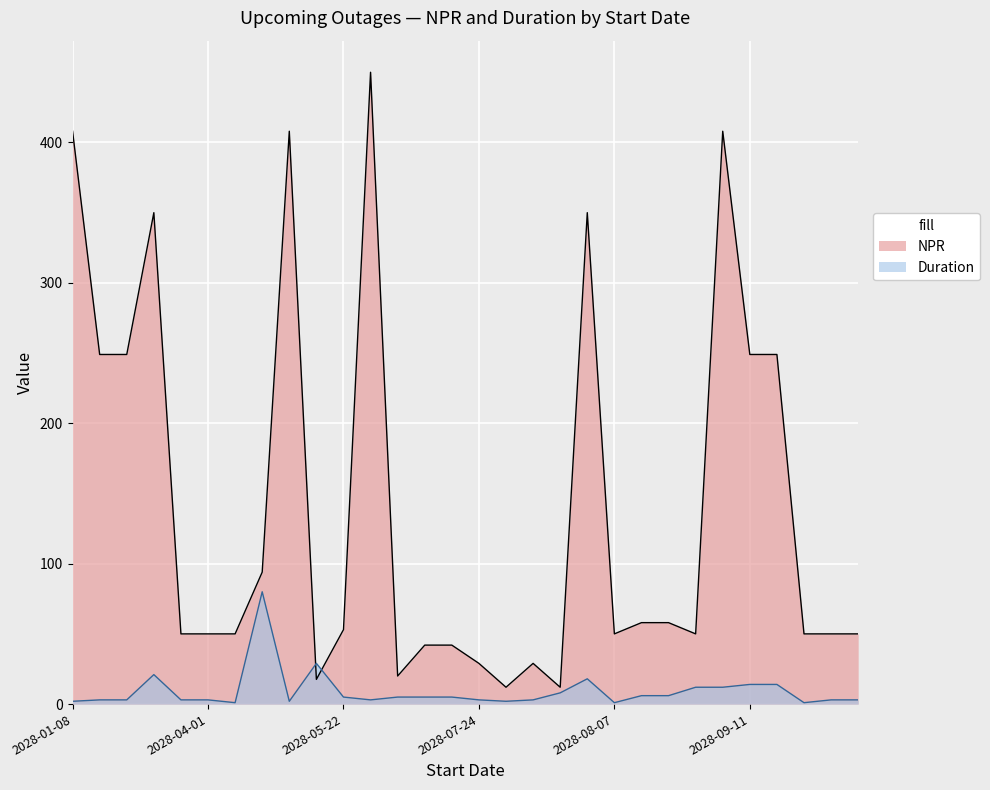

What is the label of the 11th point from the left?

2028-05-22